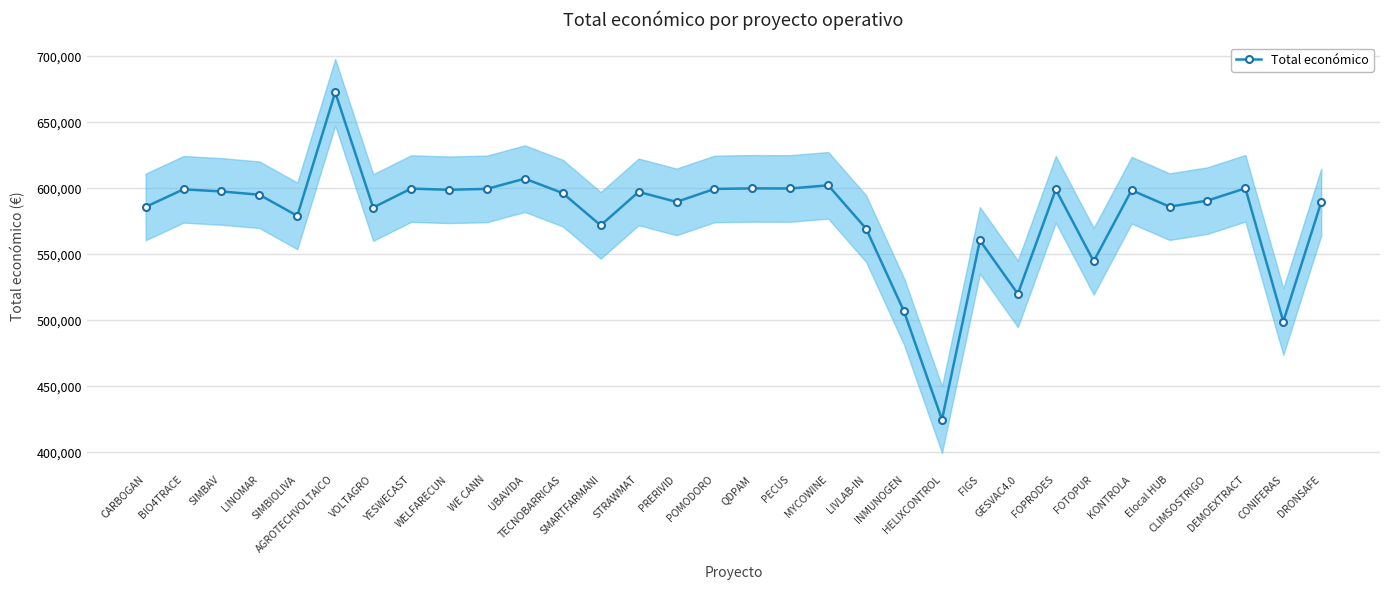

What is the difference between the values at CONIFERAS and SMARTFARMANI?

72906.0